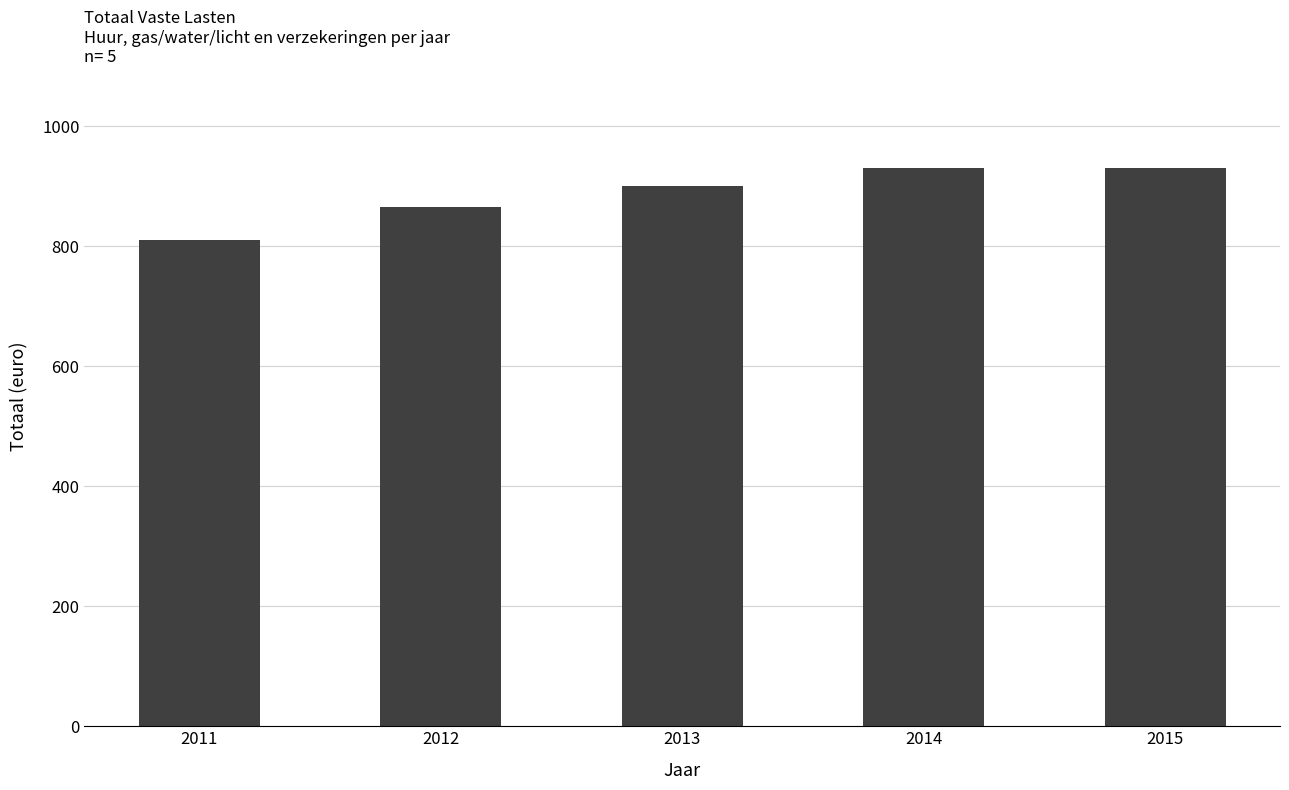

Does the chart contain stacked bars?

No